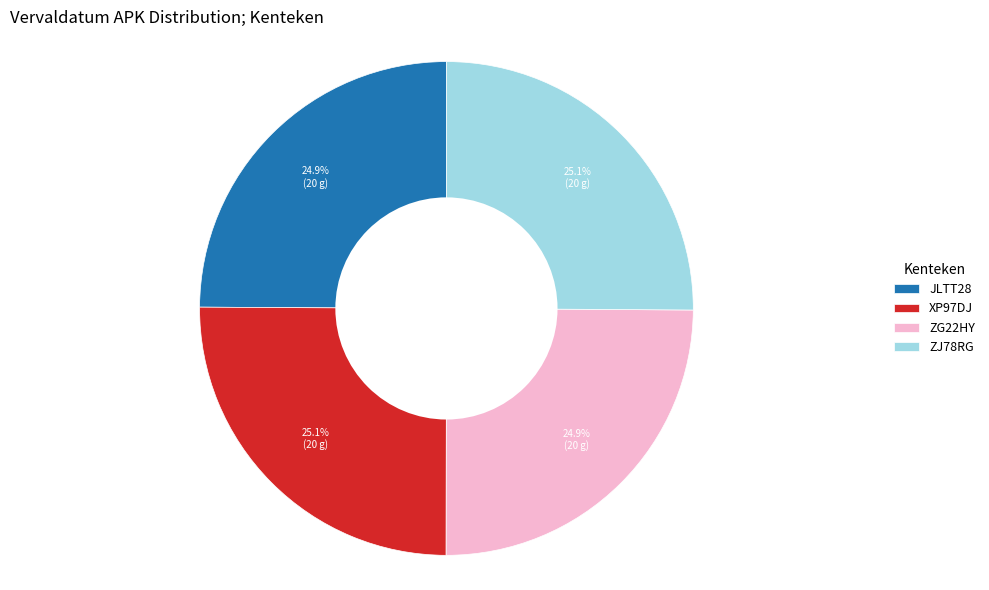

Is JLTT28 the majority of the pie?

No